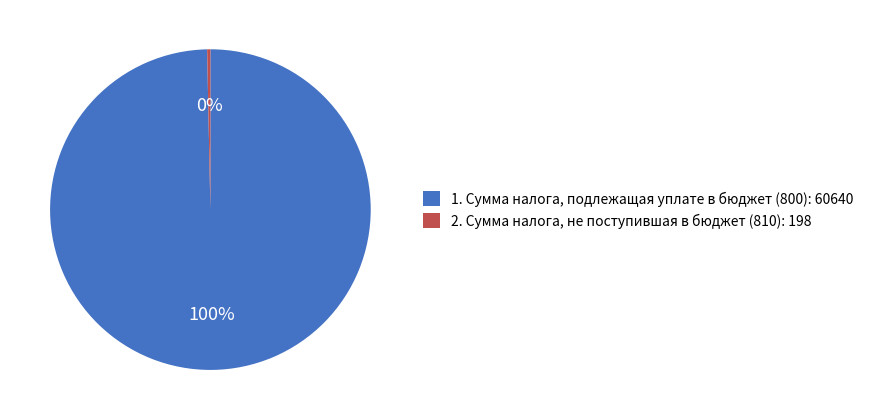

Which slice is the largest?

1. Сумма налога, подлежащая уплате в бюджет (800): 60640